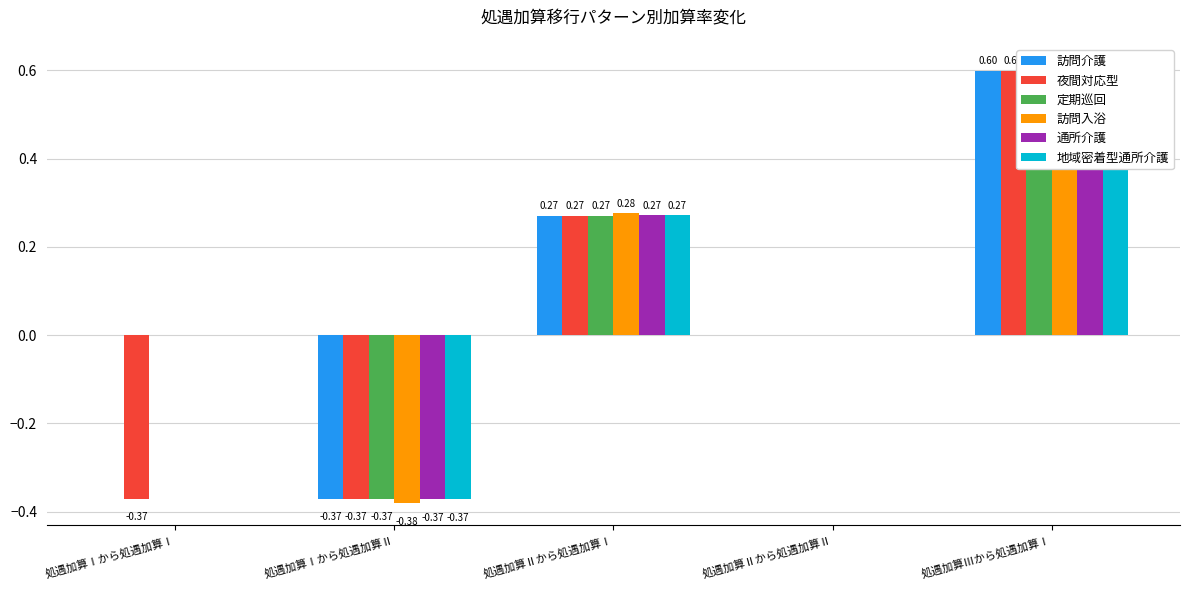

How many groups of bars are there?

5